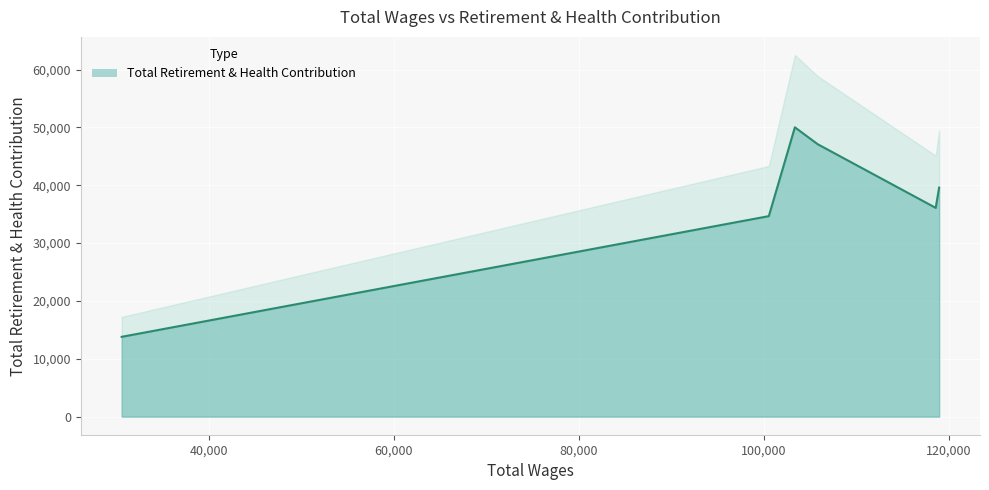

At which label is the value closest to 31904?

100560